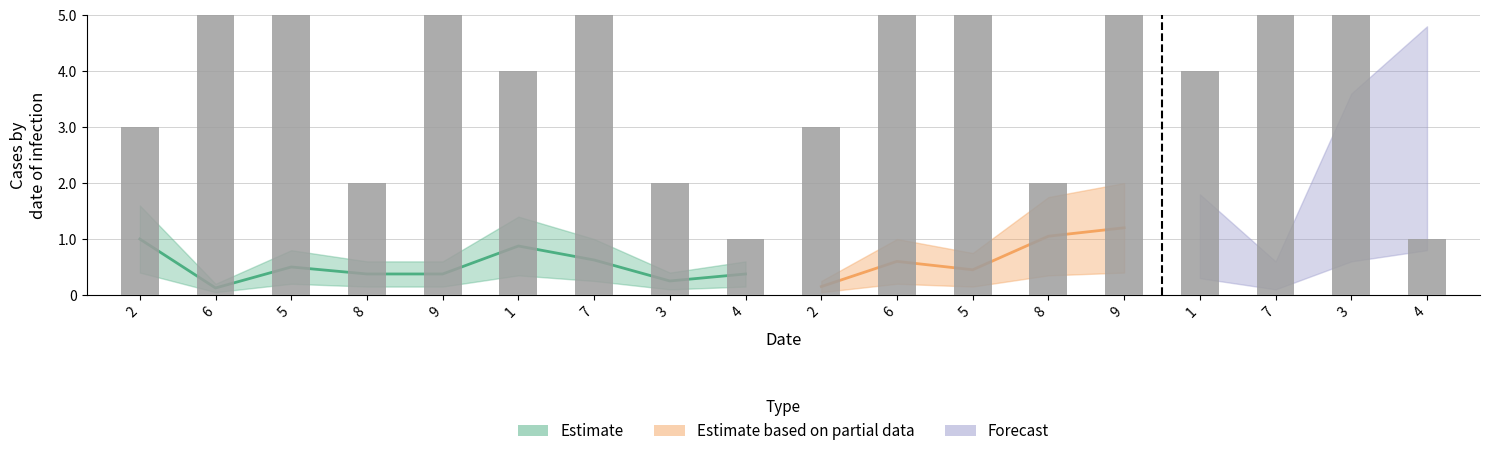

Reading left to right, list all the values displayed in this chart.

3	9	7	2	5	4	6	2	1	3	9	7	2	5	4	6	8	1